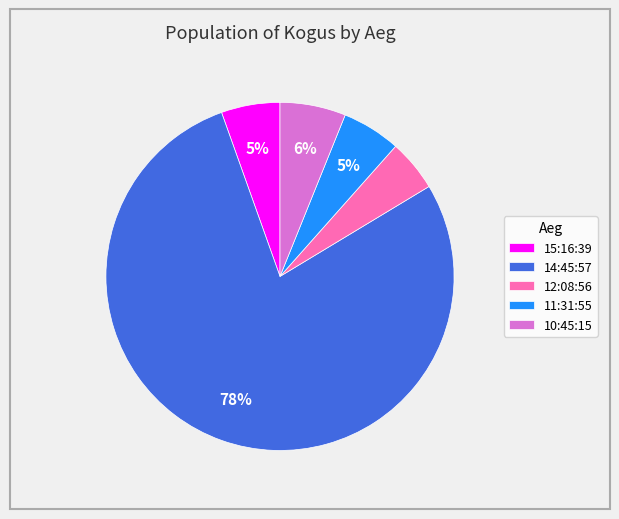

Which category has the biggest portion of the pie?

14:45:57